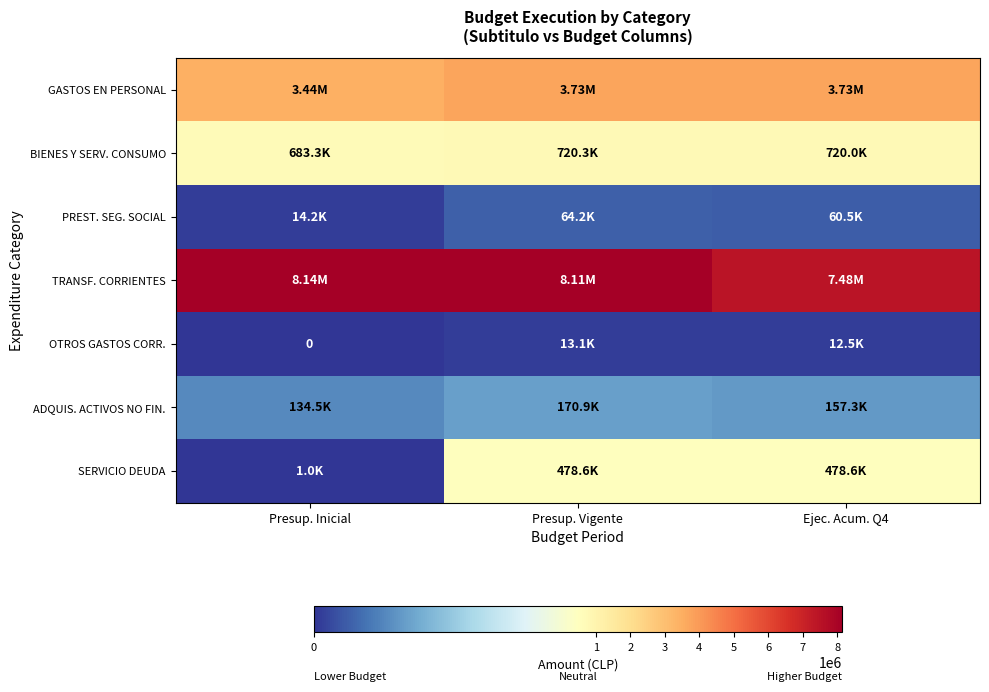

What is the difference between the SERVICIO DEUDA values at Ejec. Acum. Q4 and Presup. Inicial?

477585